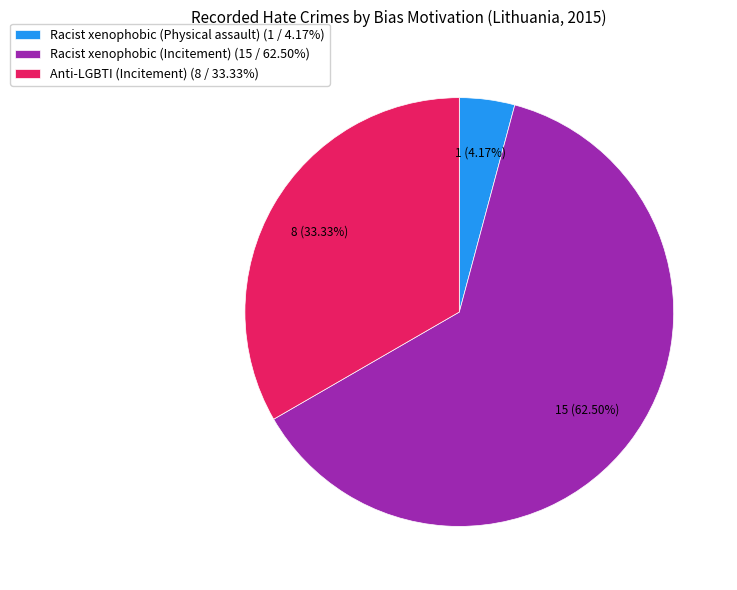

Count the number of slices in the pie.

3